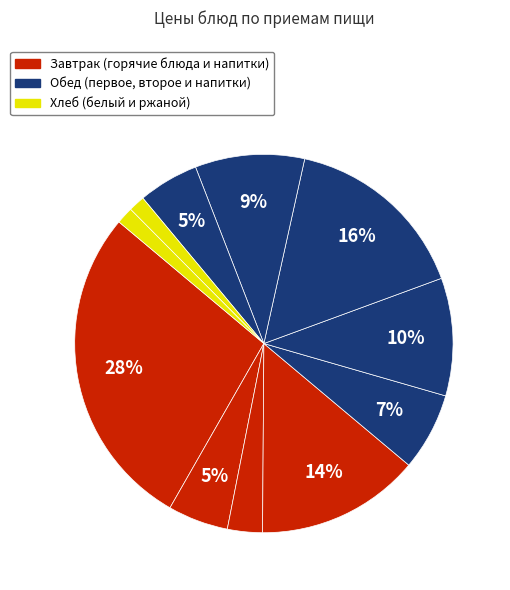

To the nearest percent, what is the average slice percentage?

9%